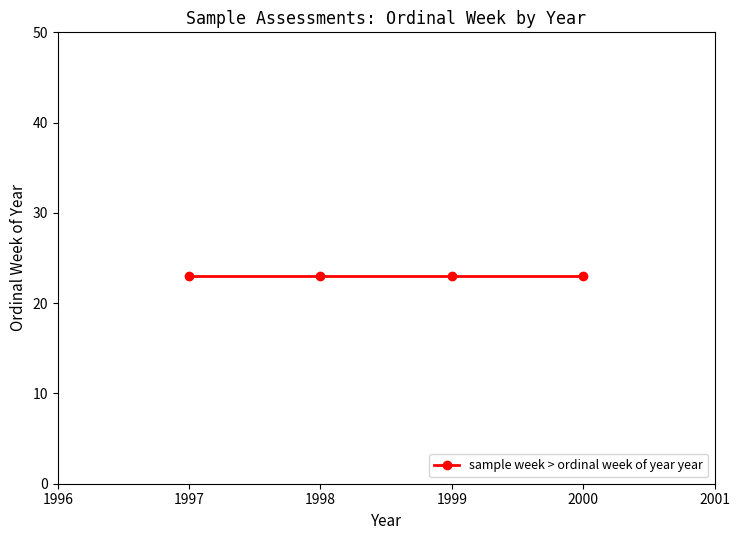

List the labels in order of value, smallest first.

23, 23, 23, 23